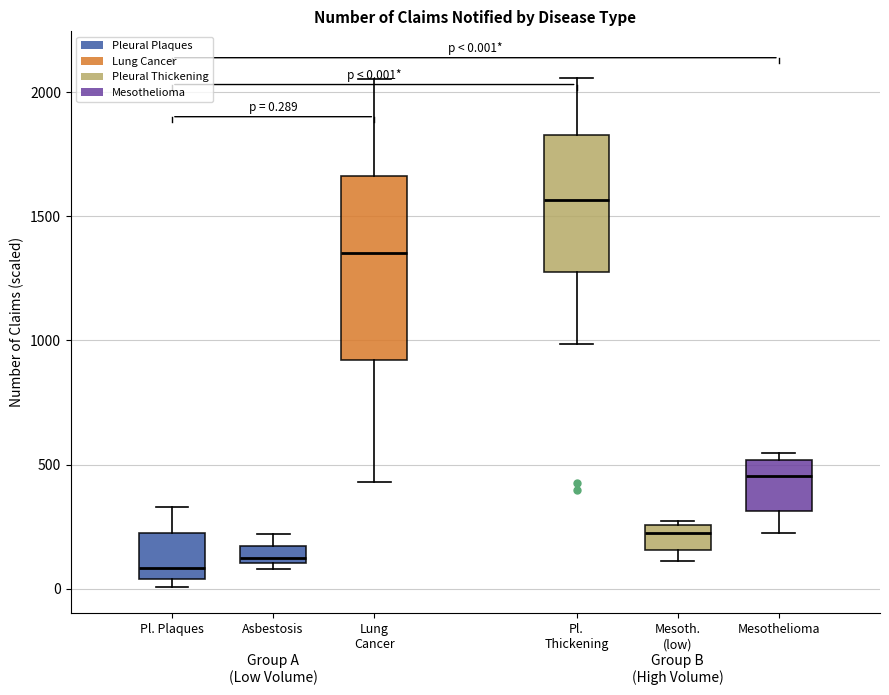

Comparing the boxes themselves (not the whiskers), which one is the tallest?

Lung Cancer